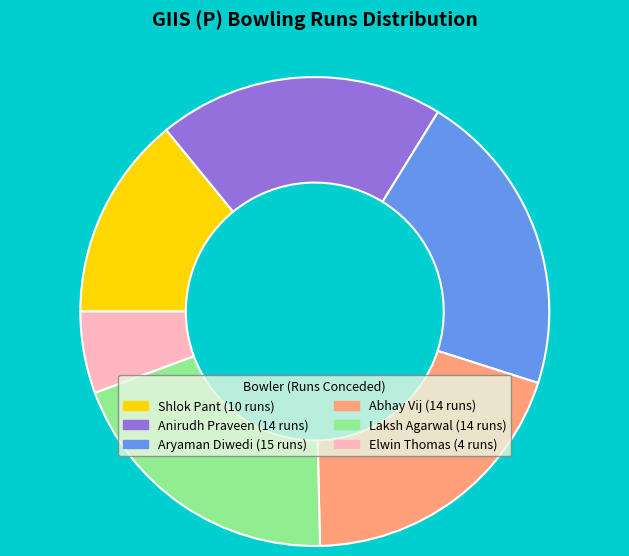

The Anirudh Praveen slice represents 20% of the pie. True or false?

True